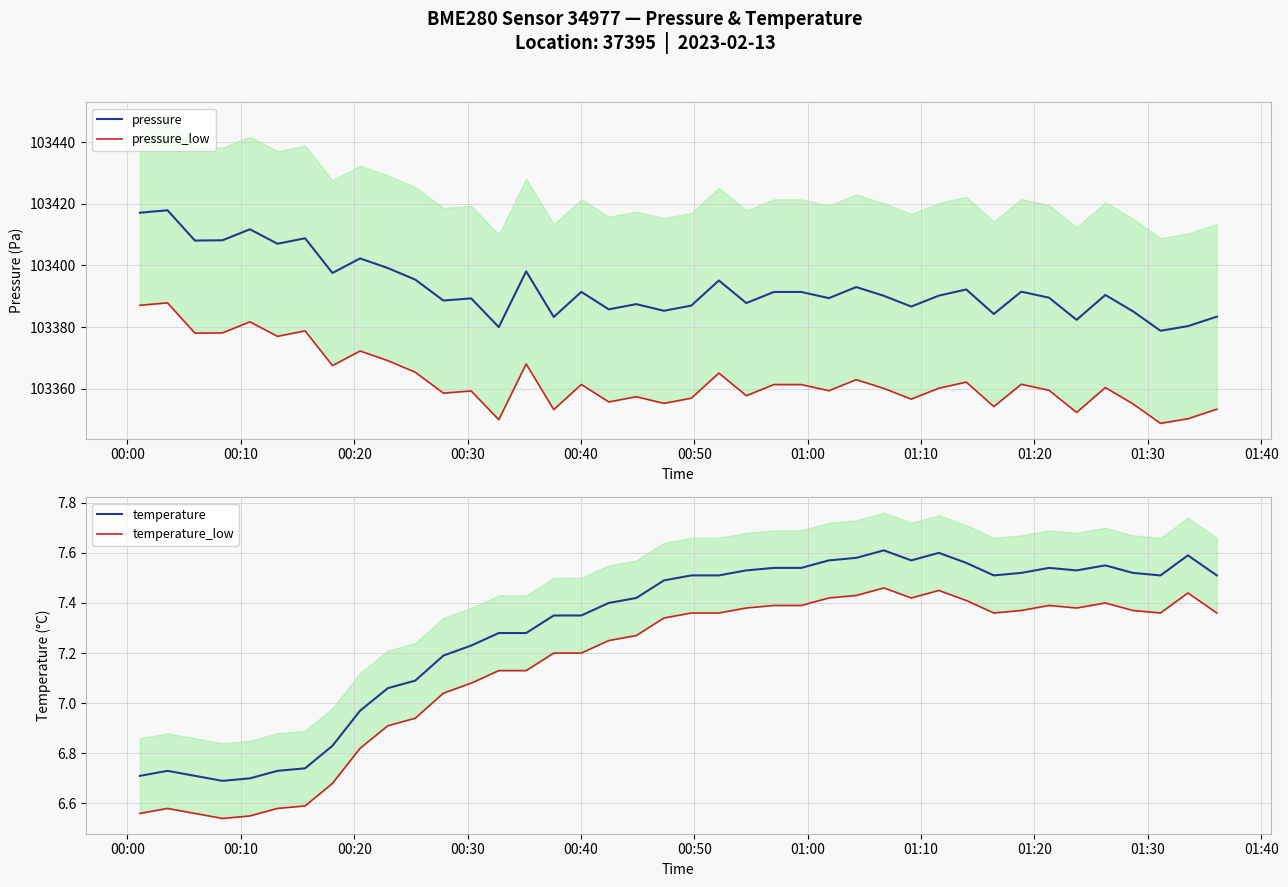

What is the minimum value for pressure?

103378.8